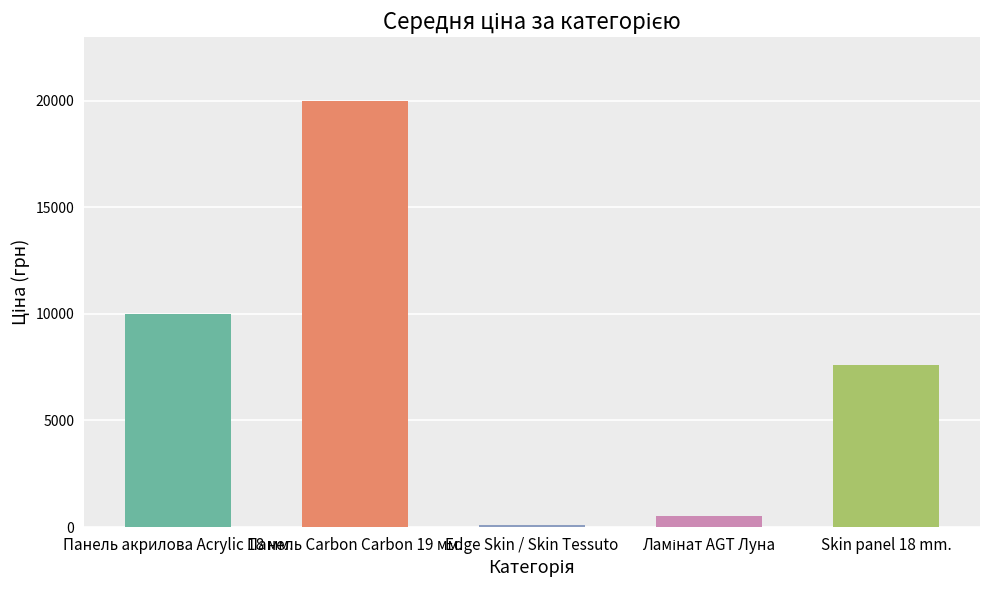

How many data points are less than 7596?

2